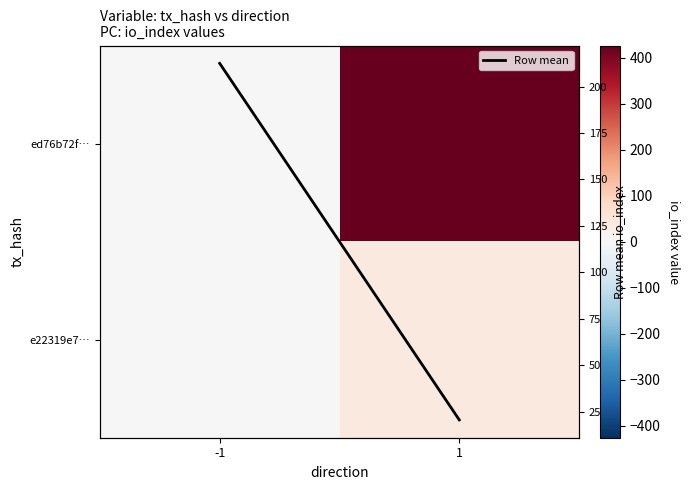

How many data points in ed76b72f… are less than 426?

1